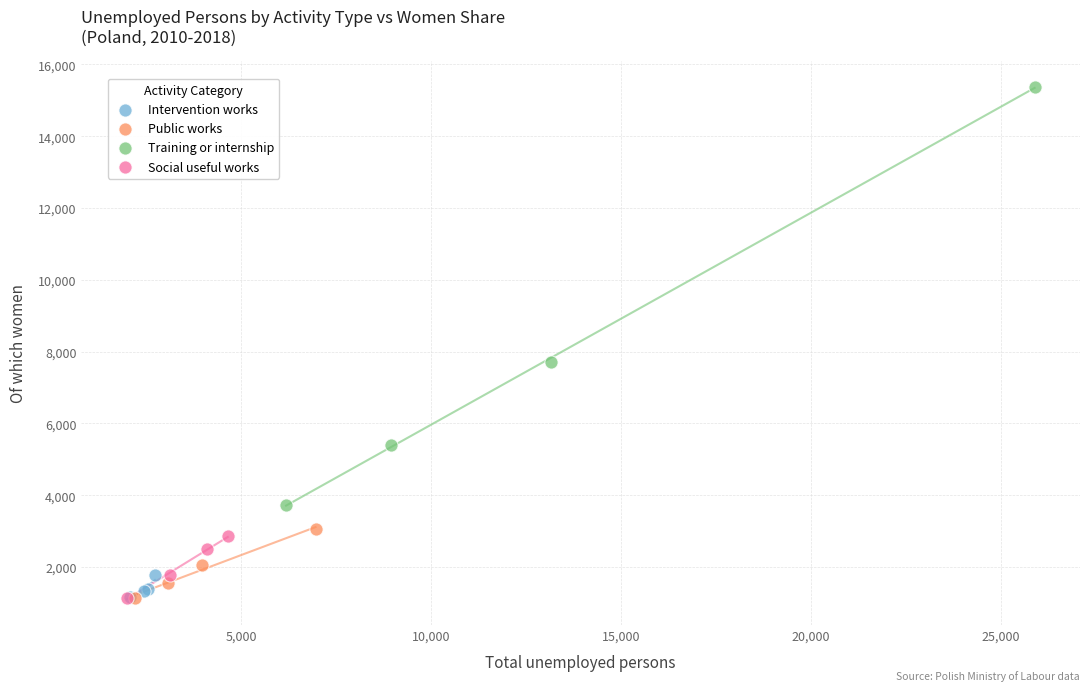

What are all the series names shown in the legend?

Intervention works, Public works, Training or internship, Social useful works